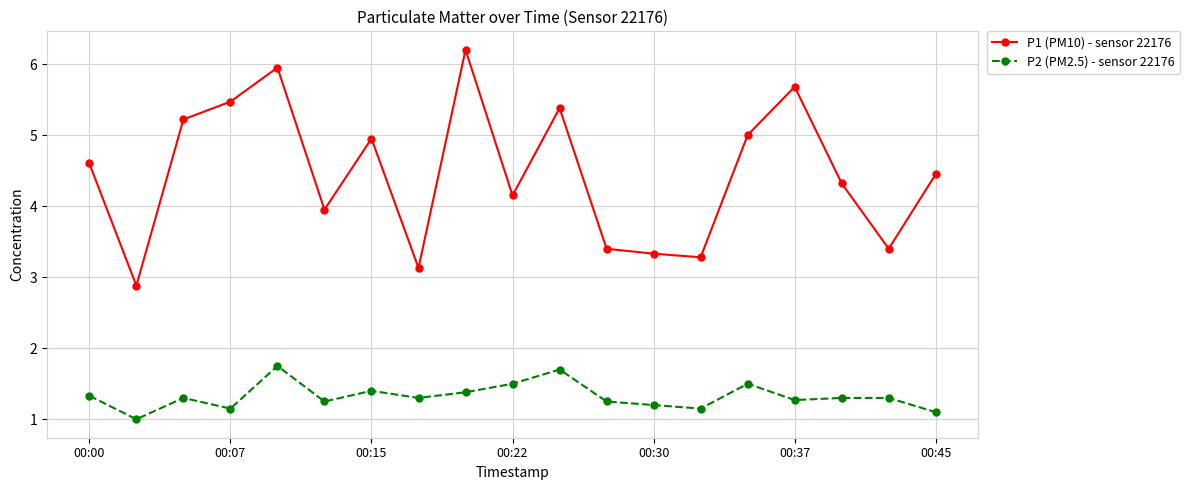

How many data points in P1 (PM10) - sensor 22176 are less than 4?

7